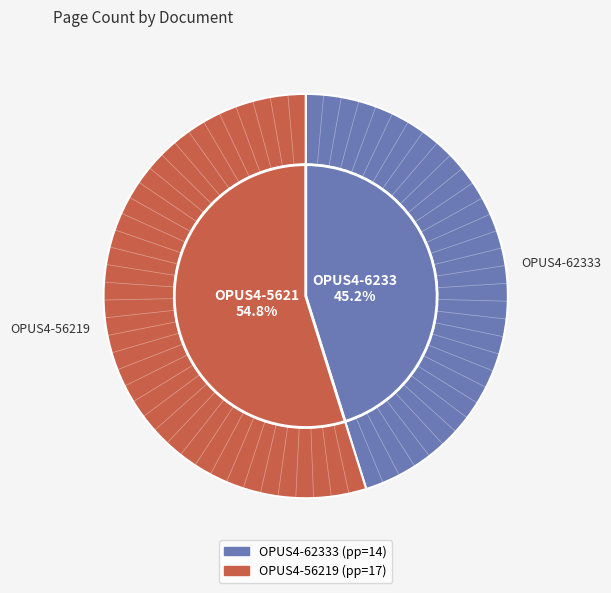

To the nearest percent, what portion does OPUS4-62333 represent?

45%